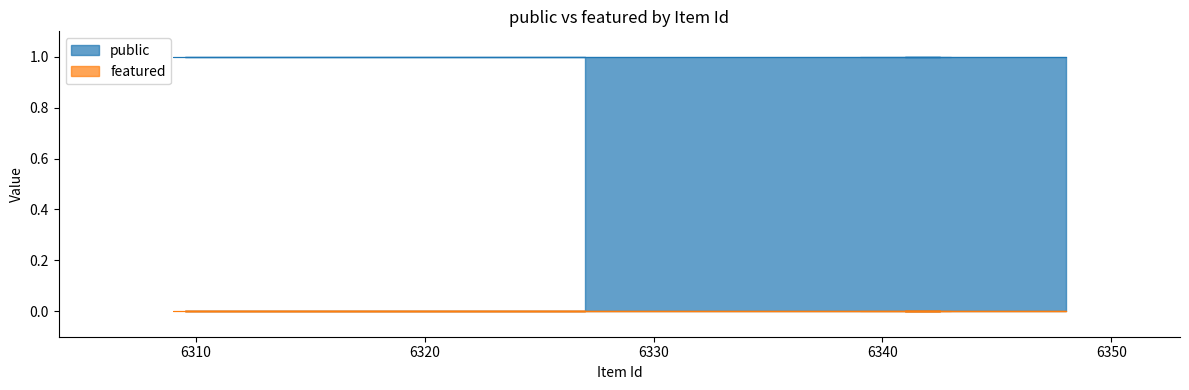

Reading left to right, transcribe all the data shown in this chart.

public: 1	1	1	1	1	1	1	1	1	1
featured: 0	0	0	0	0	0	0	0	0	0